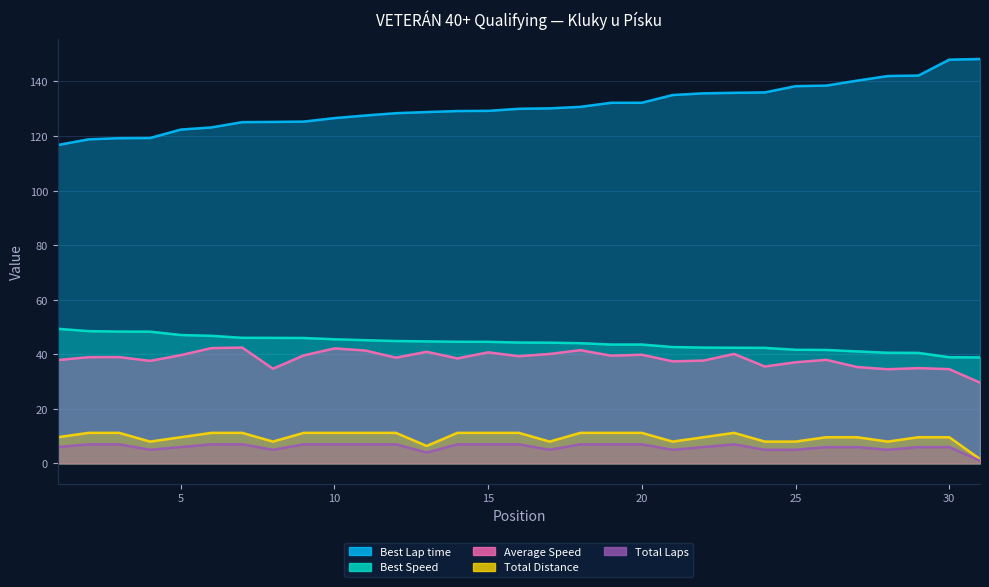

Is the value of Total Distance at 20 greater than the value of Best Speed at 14?

No